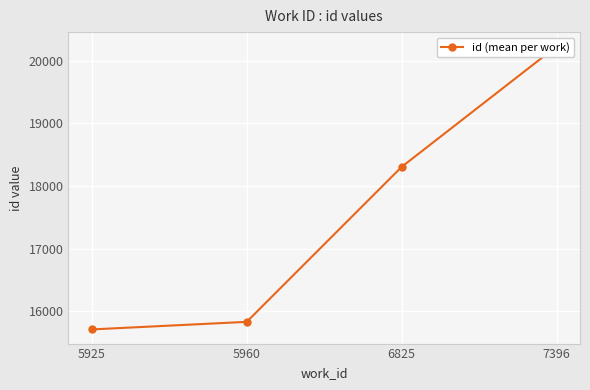

Approximately how many times larger is the value at 7396 compared to 5925?

1.3